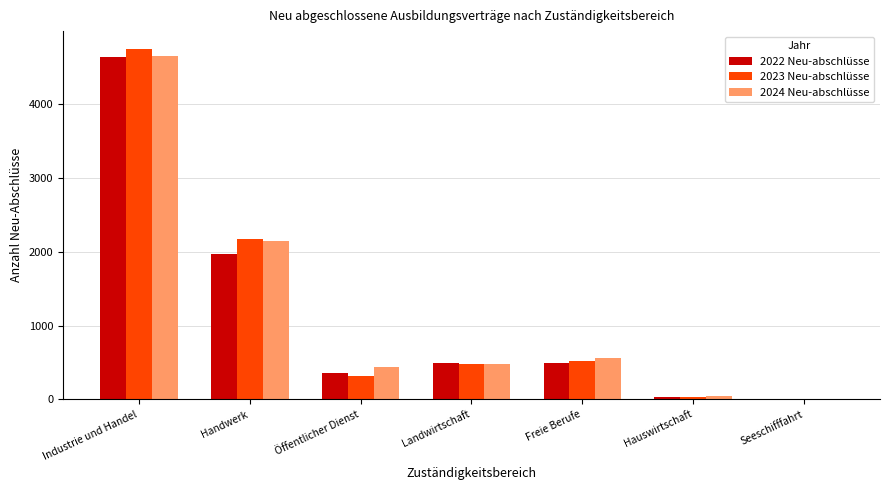

Which series changed the most between Landwirtschaft and Seeschifffahrt?

2022 Neu-abschlüsse